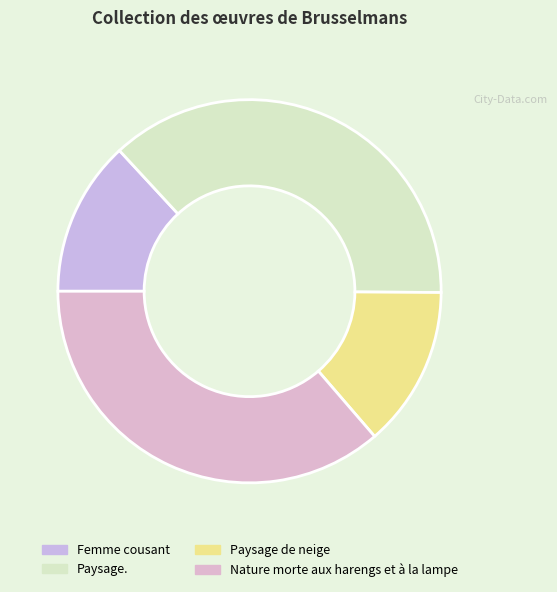

How many segments does this pie chart have?

4